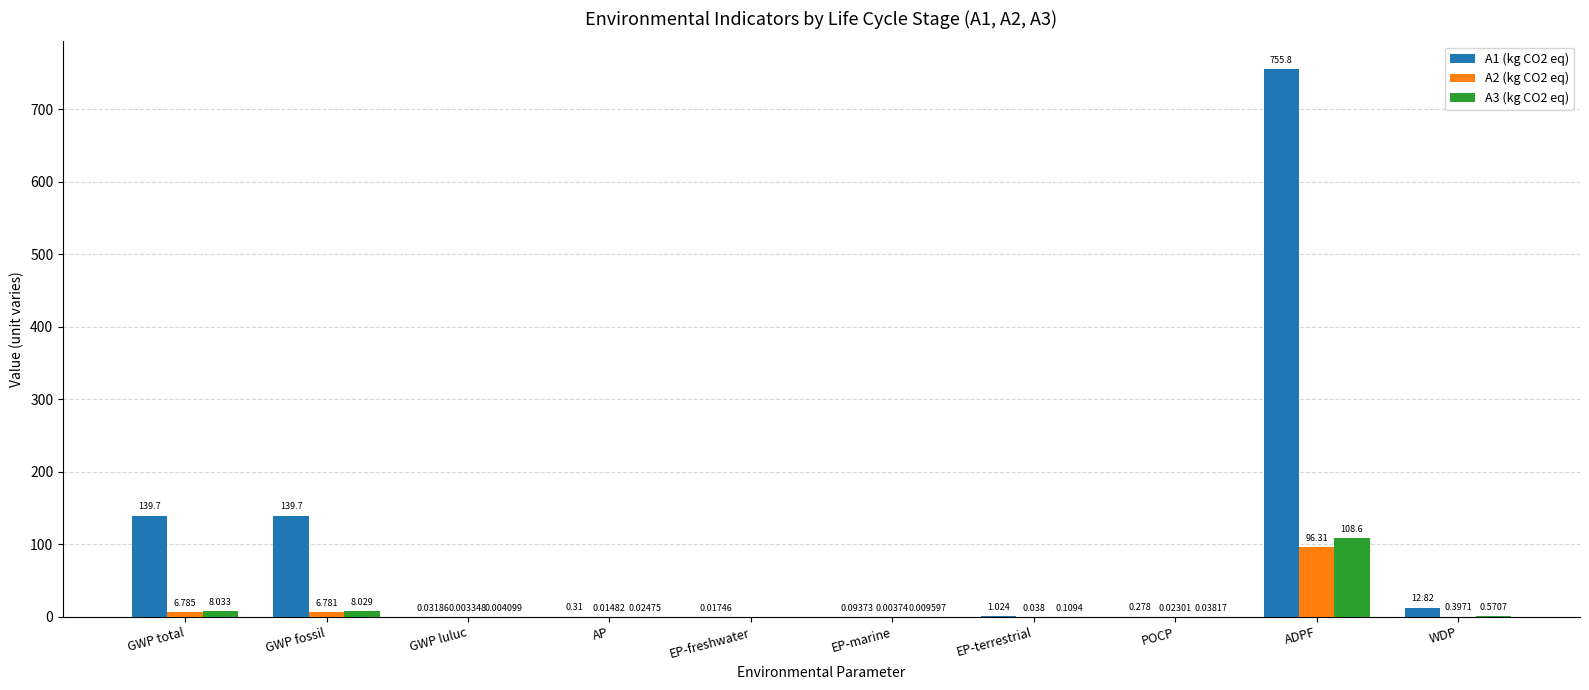

Which series has the widest spread of values?

A1 (kg CO2 eq)